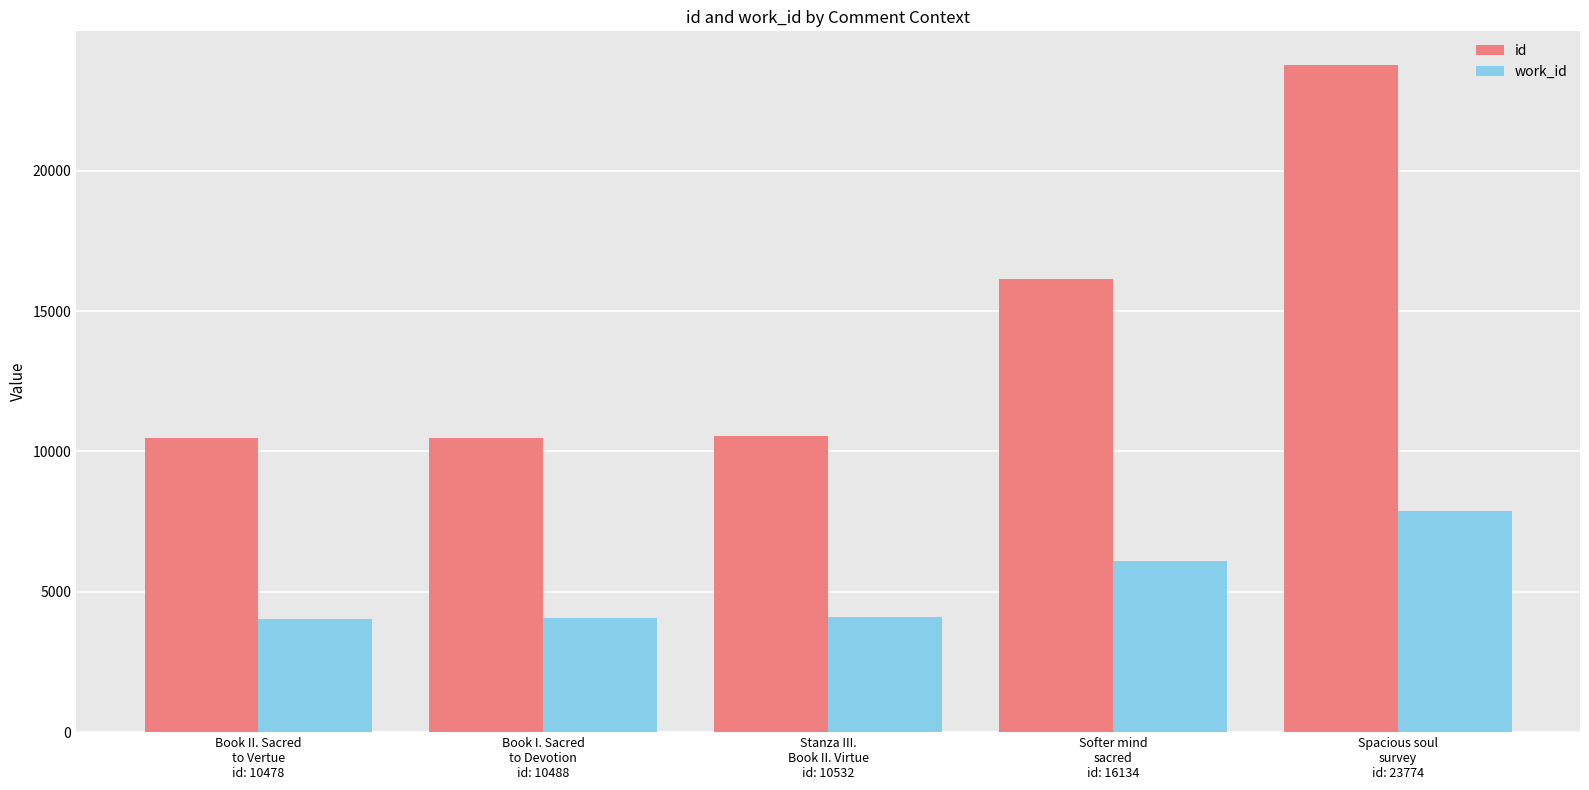

Which series has the widest spread of values?

id